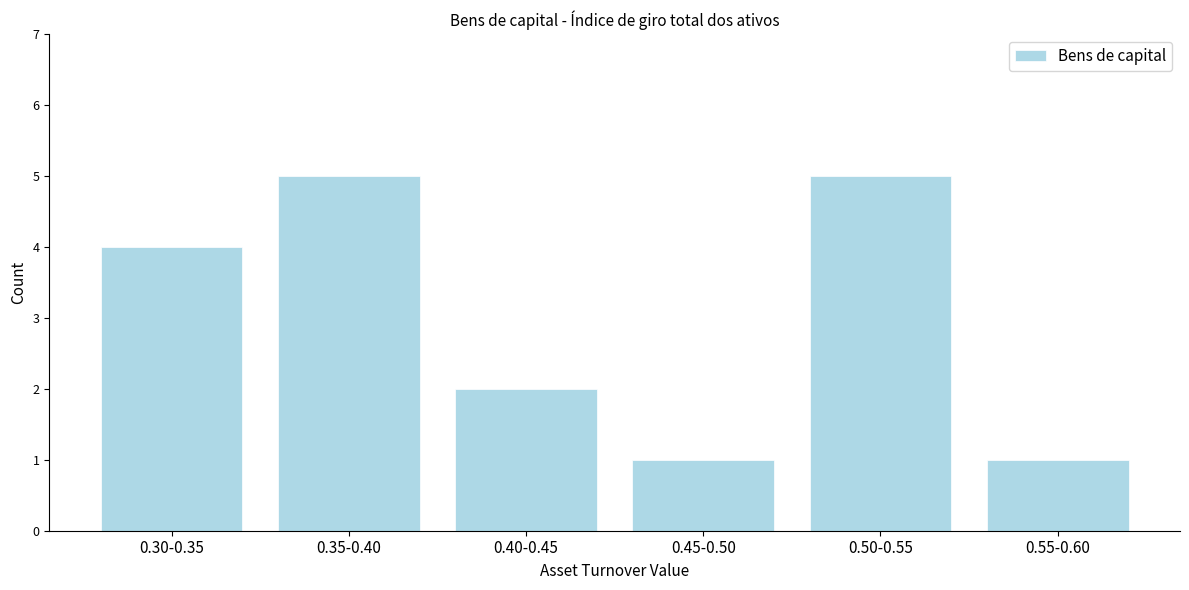

Reading left to right, list all the values displayed in this chart.

0.30-0.35=4	0.35-0.40=5	0.40-0.45=2	0.45-0.50=1	0.50-0.55=5	0.55-0.60=1